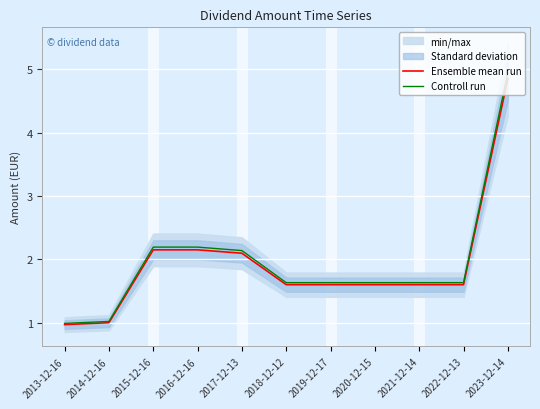

At which label is Controll run closest to 2?

2017-12-13